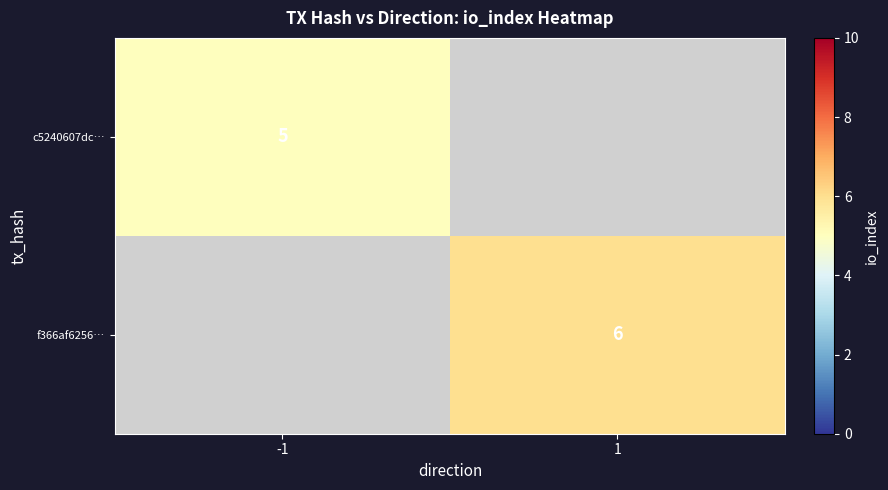

What is the smallest value displayed?

5.0